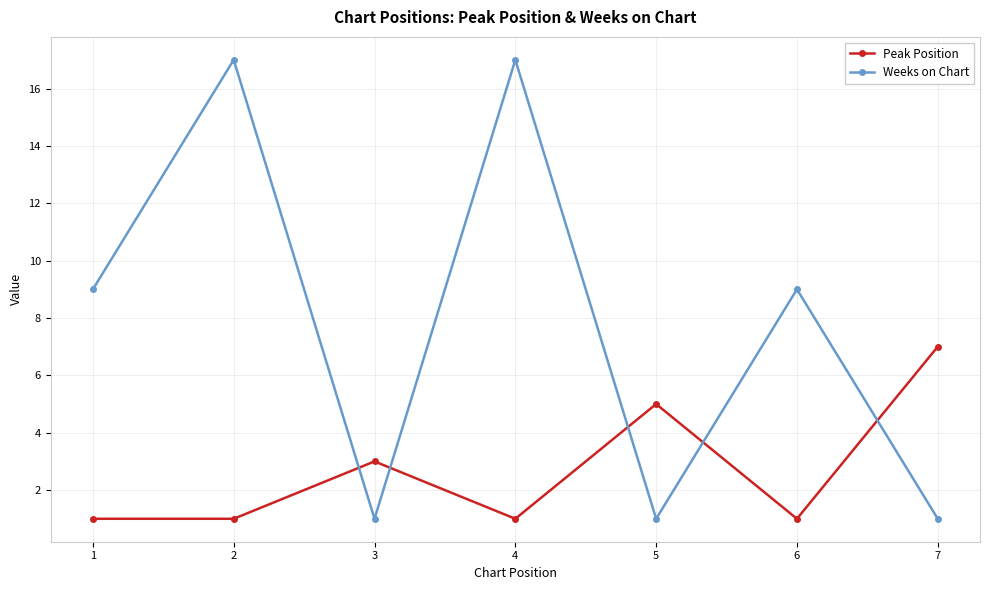

Which series changed the most between 4 and 6?

Weeks on Chart